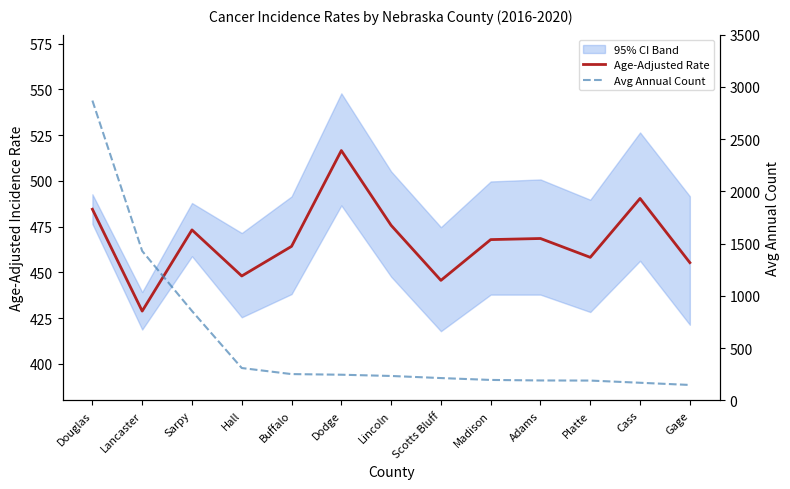

What is the minimum value for Age-Adjusted Rate?

428.8